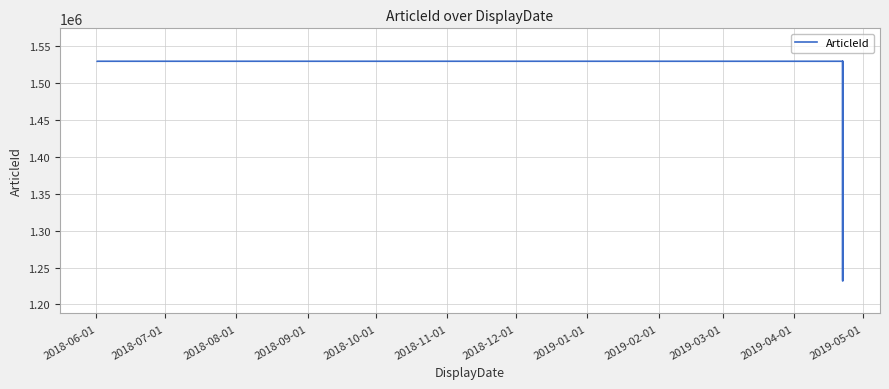

What is the difference between the values at 2018-07-01 and 2018-06-01?

10